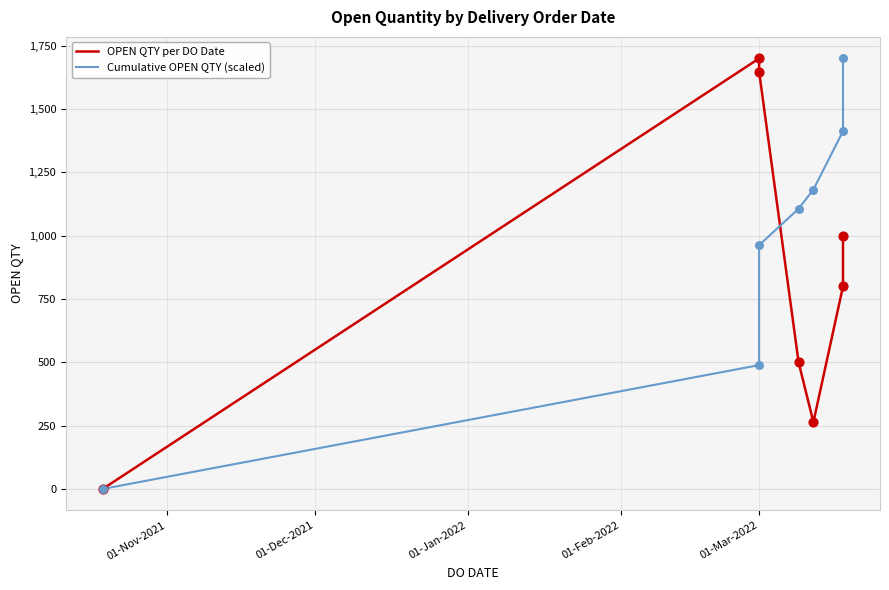

Is the value of Cumulative OPEN QTY (scaled) at 01-Dec-2021 greater than the value of OPEN QTY per DO Date at 01-Nov-2021?

Yes